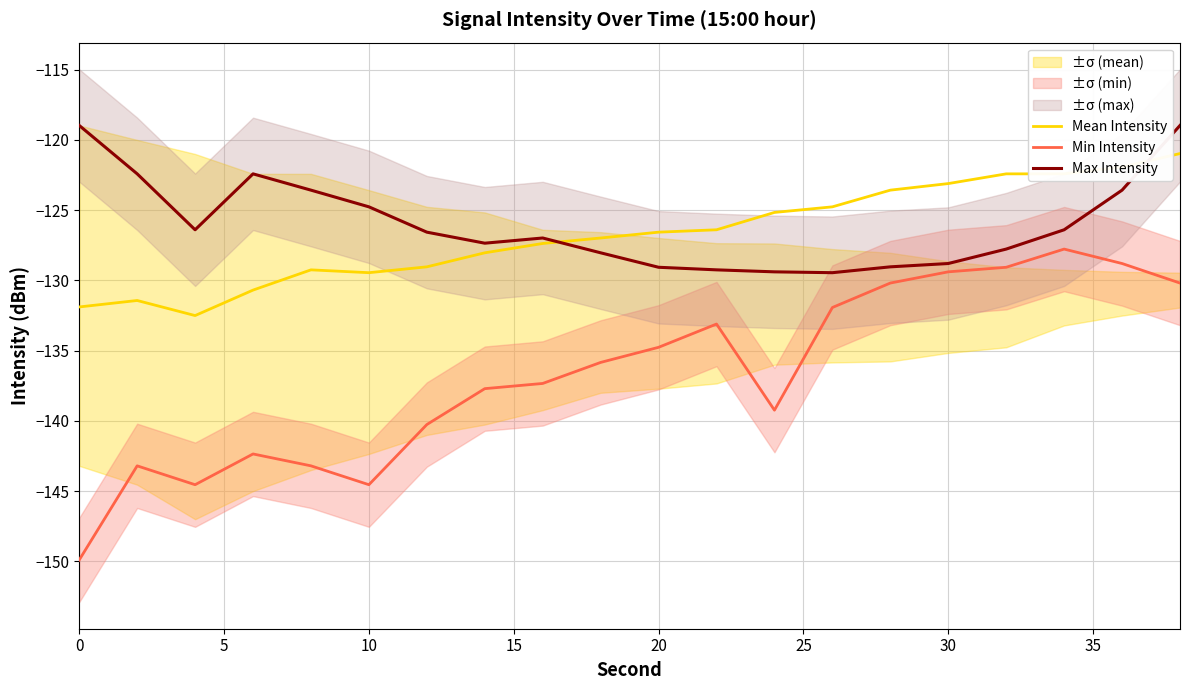

Which series has the largest range (max minus min)?

Min Intensity